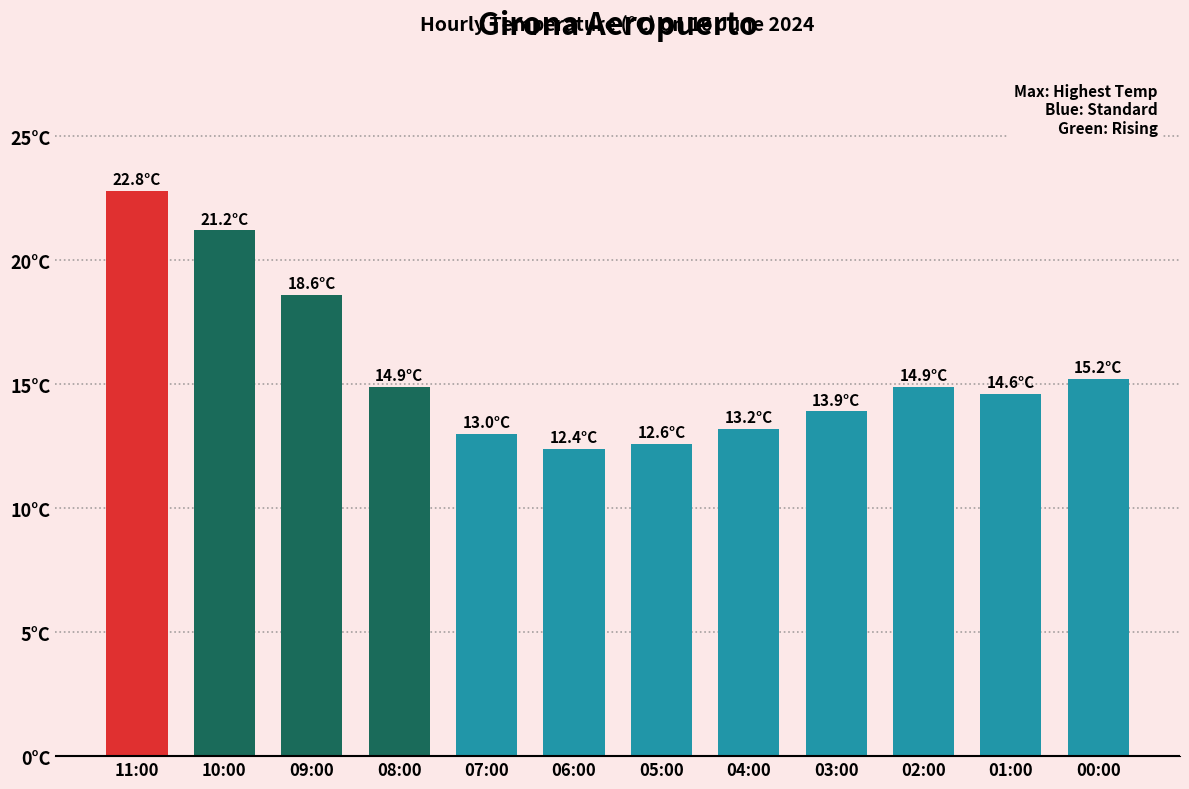

What is the value of the 12th bar from the left?

15.2